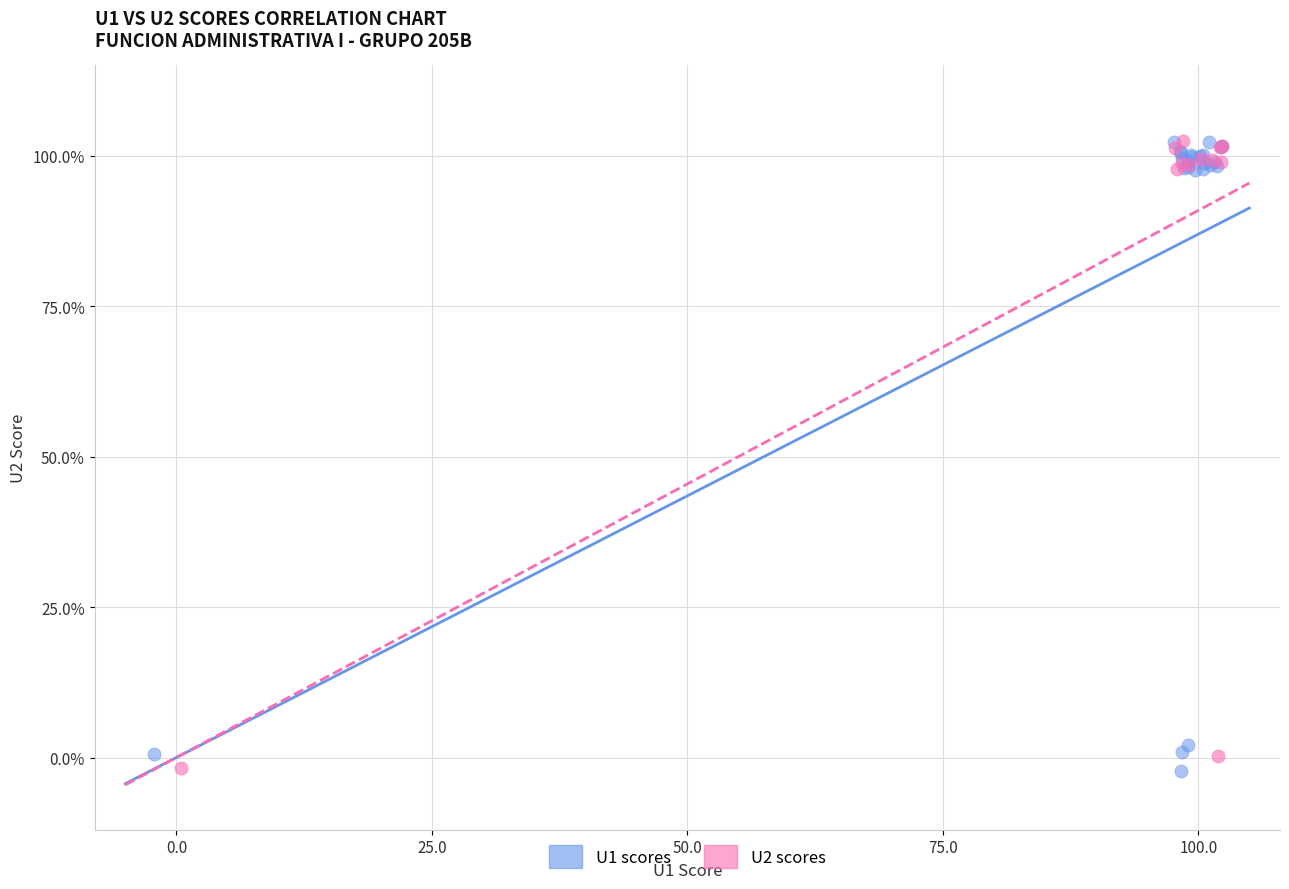

What are all the series names shown in the legend?

U1 scores, U2 scores